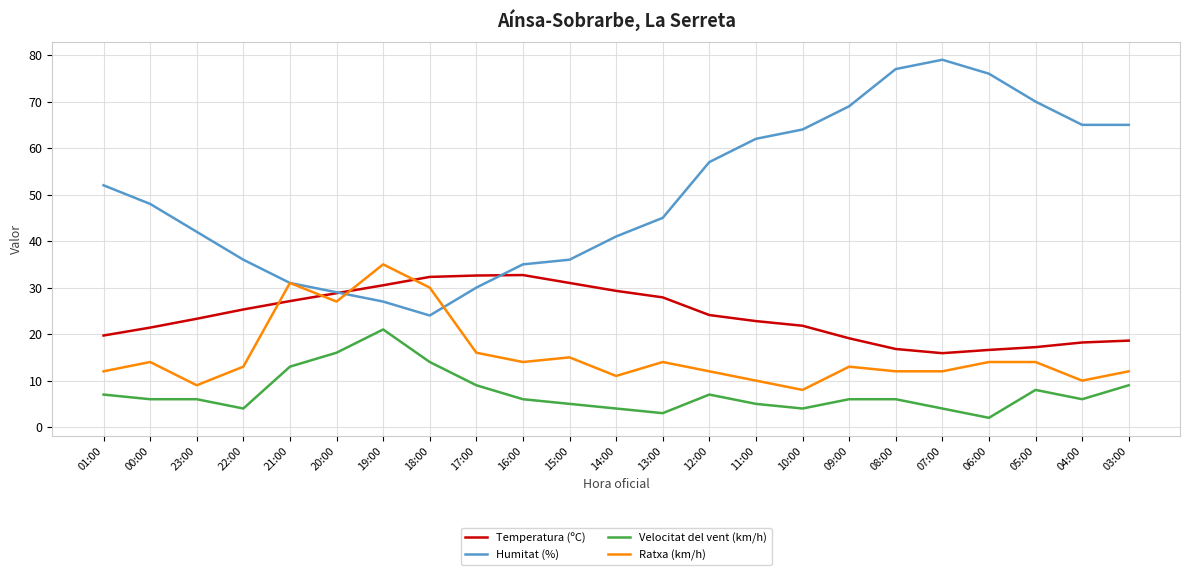

Rank the series at 15:00 from highest to lowest value.

Humitat (%), Temperatura (ºC), Ratxa (km/h), Velocitat del vent (km/h)